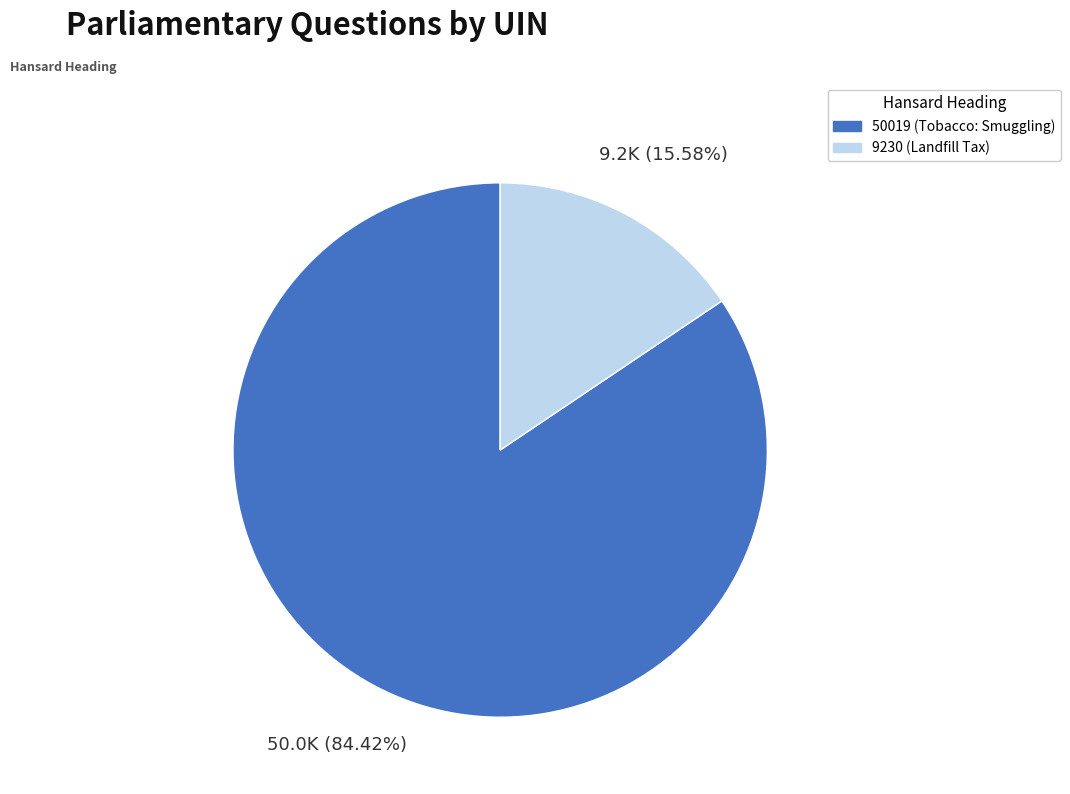

Which category accounts for the majority?

50019 (Tobacco: Smuggling)